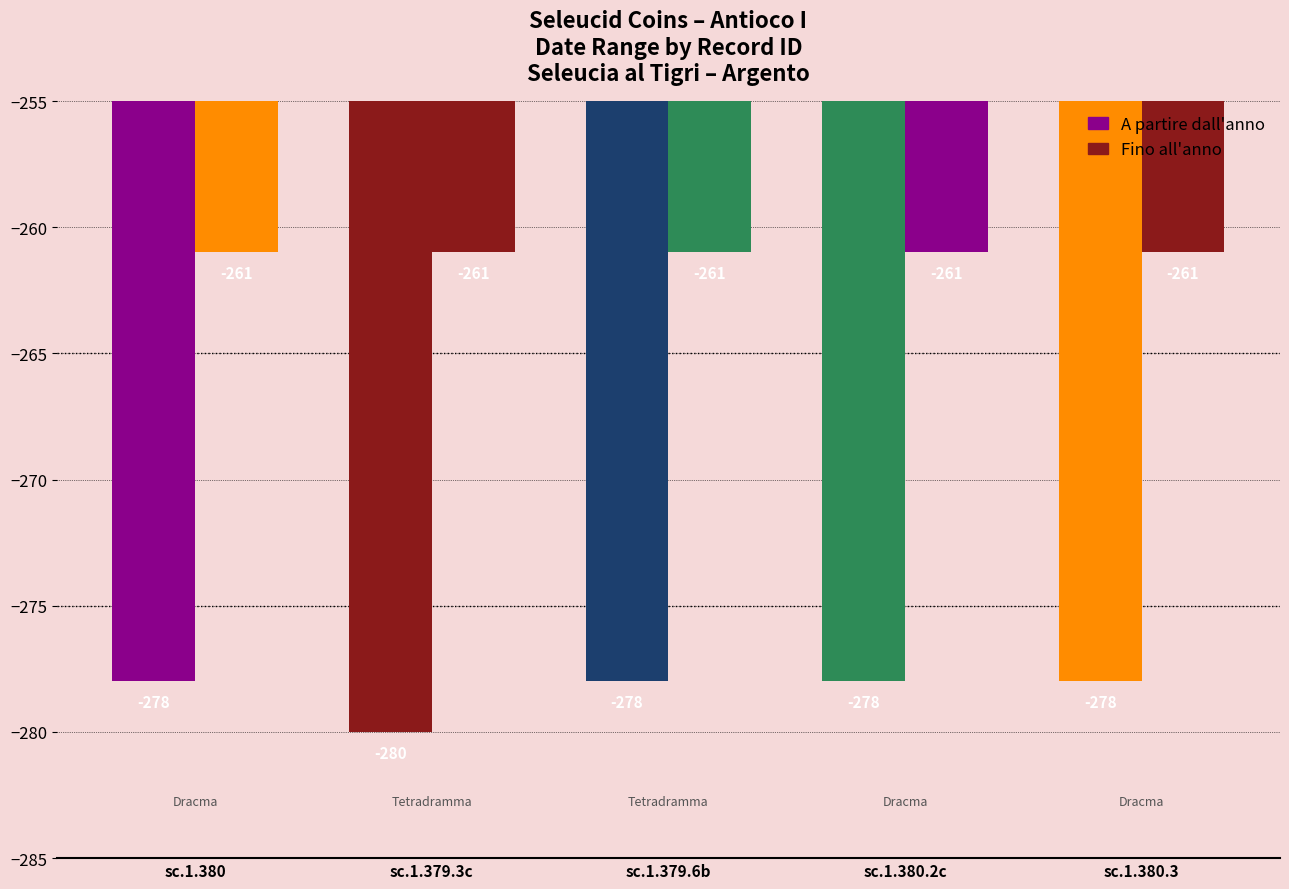

How many bars are there in total?

10